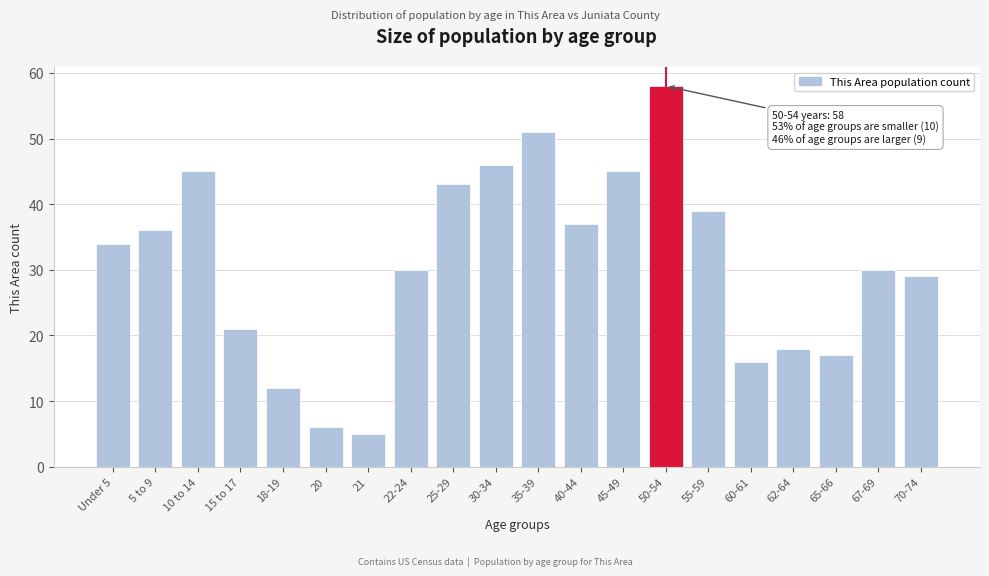

Reading right to left, what are all the values shown in this chart?

29	30	17	18	16	39	58	45	37	51	46	43	30	5	6	12	21	45	36	34